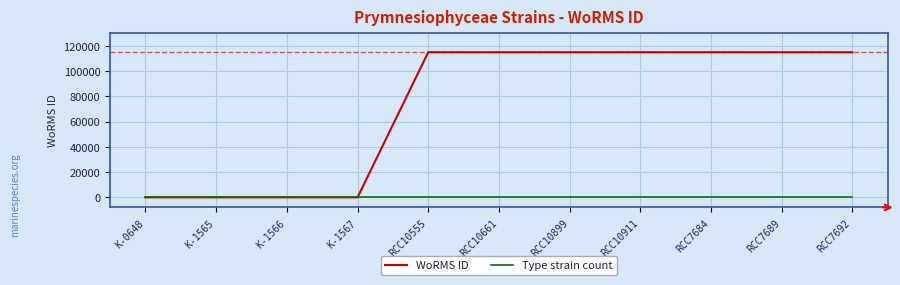

What are all the series names shown in the legend?

WoRMS ID, Type strain count